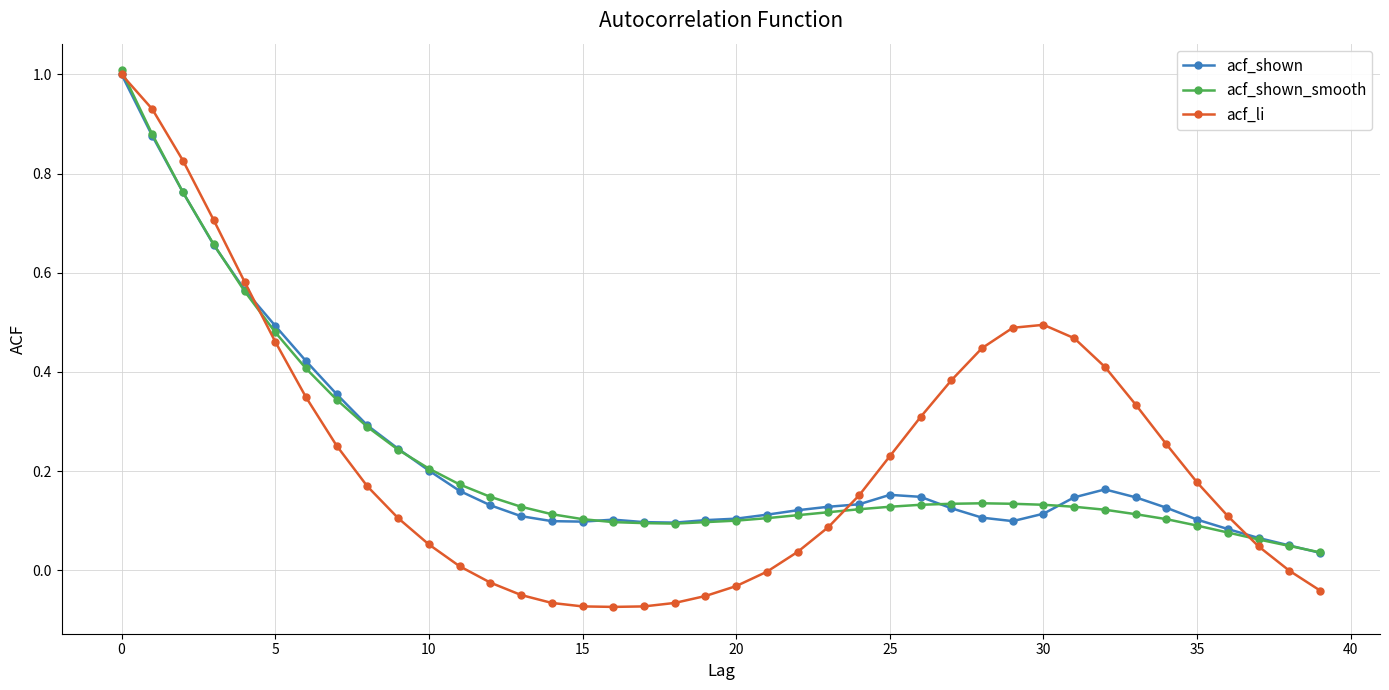

What is the maximum value for acf_shown?

1.0